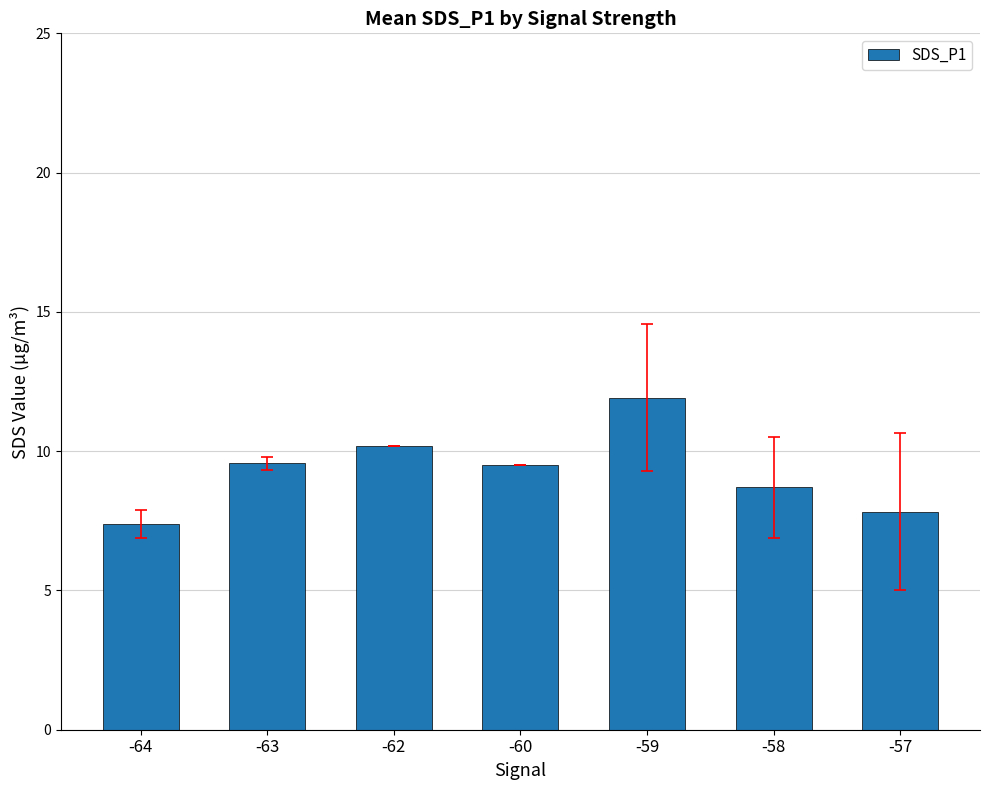

How many bars are there in total?

7